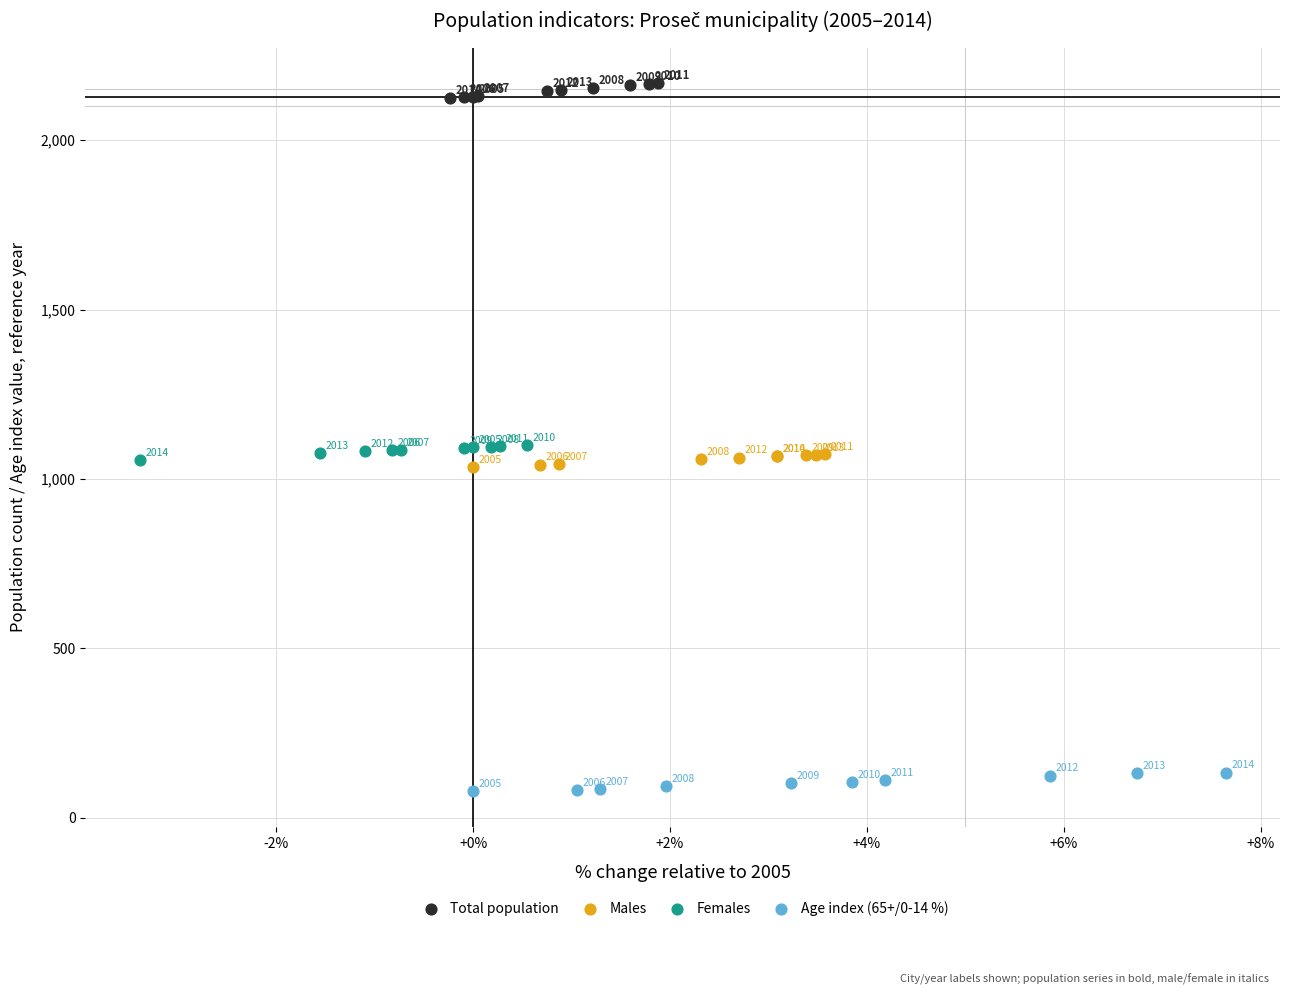

Which series contains the lowest Y value?

Age index (65+/0-14 %)